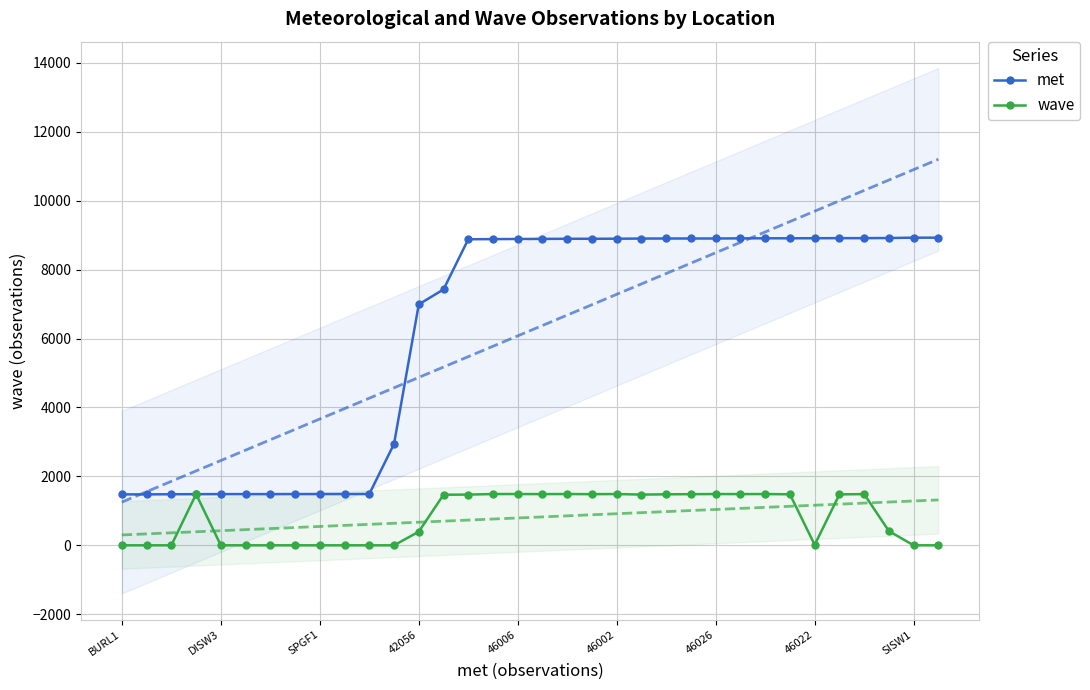

Between 46026 and SISW1, which is larger?

SISW1